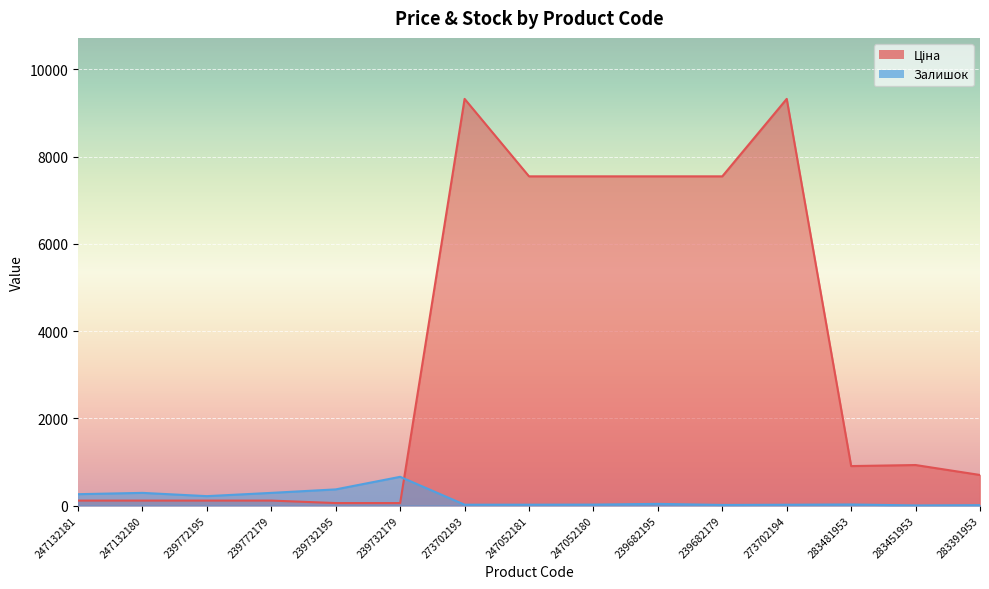

How many lines are shown in the chart?

2